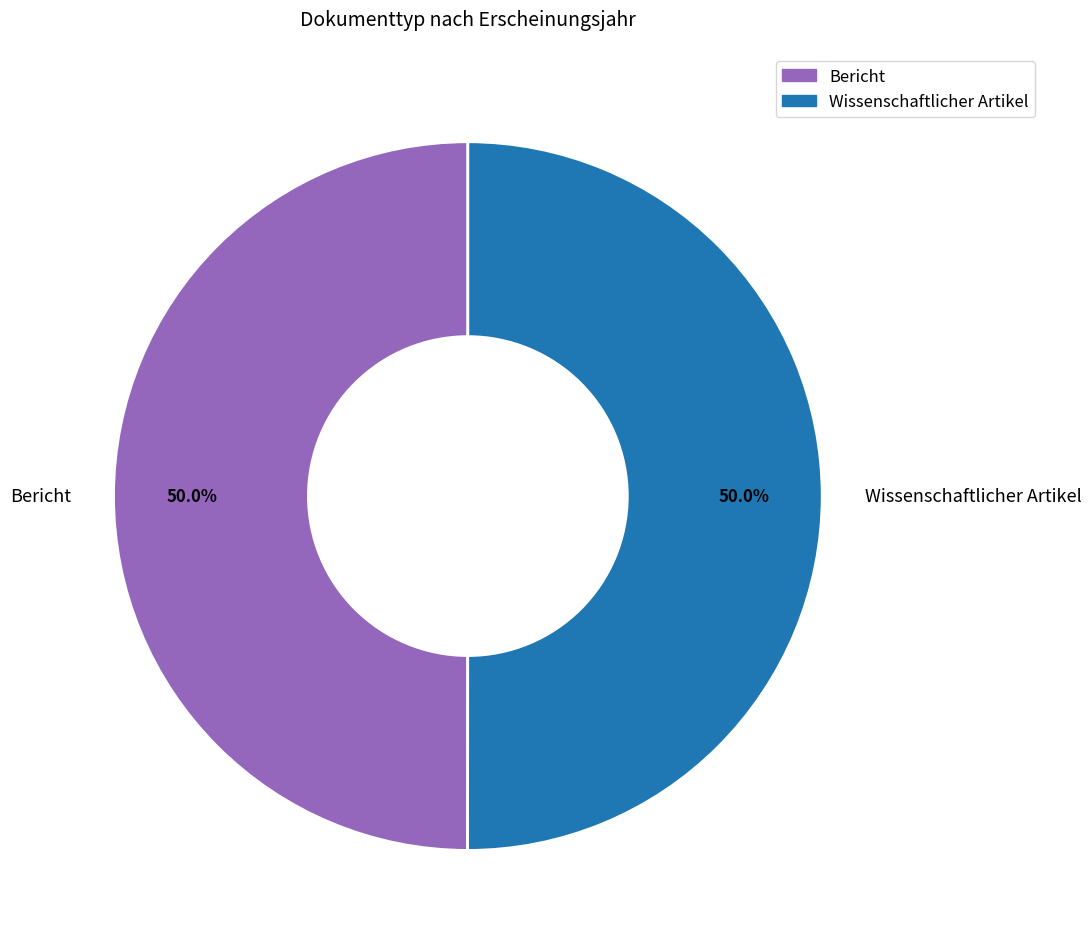

To the nearest percent, what portion does Bericht represent?

50%